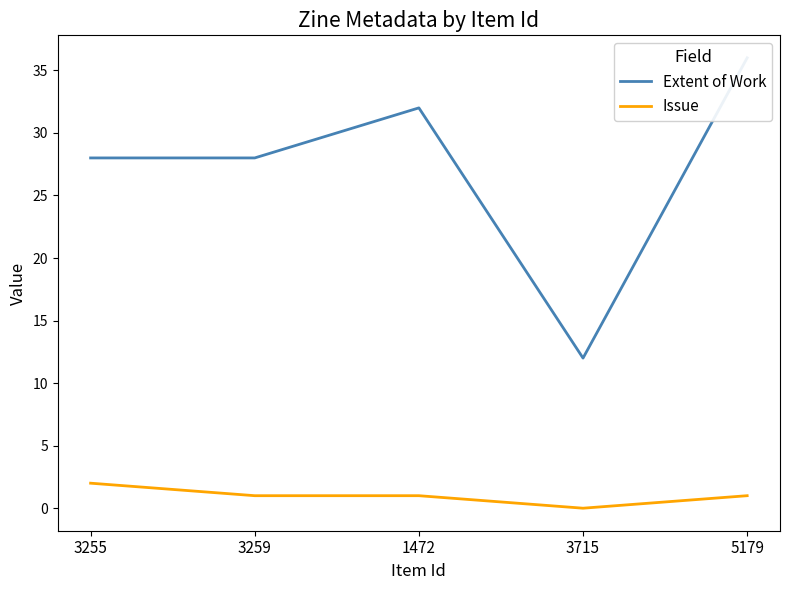

The Issue series shows 0 at 3715. True or false?

True